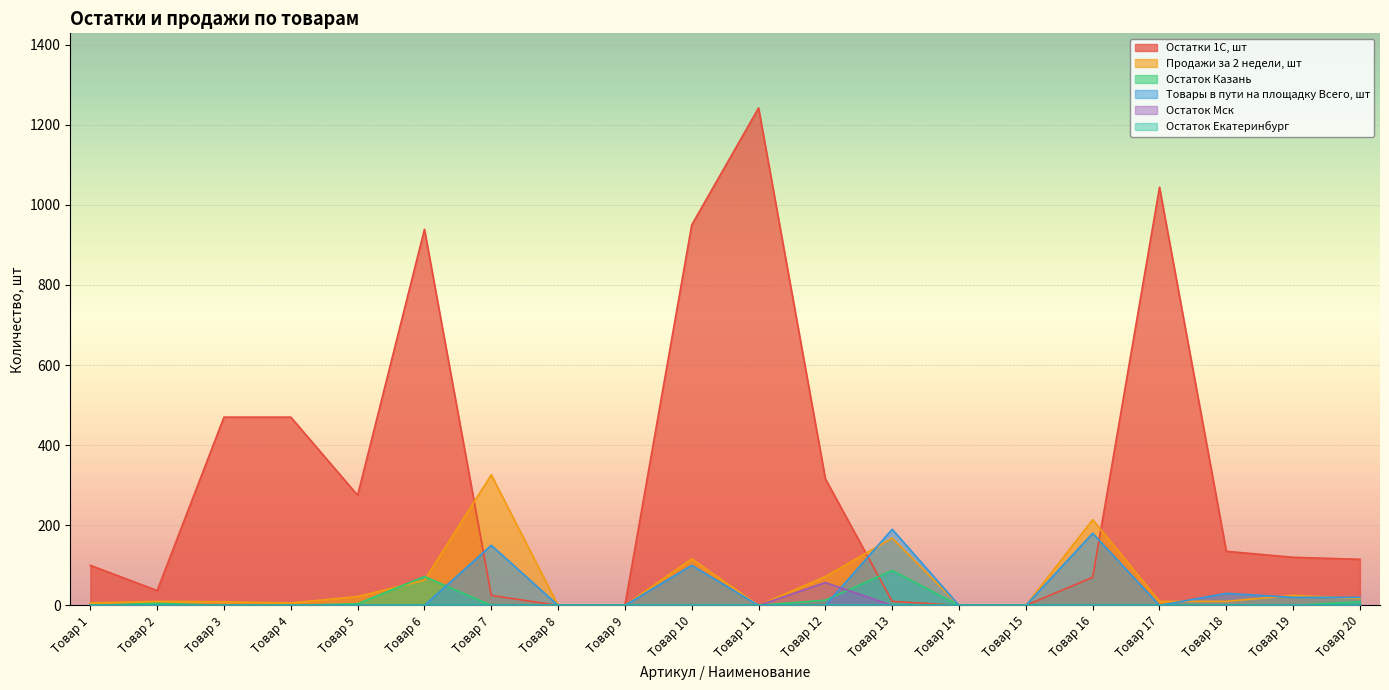

Does the chart display data point markers on the line(s)?

No